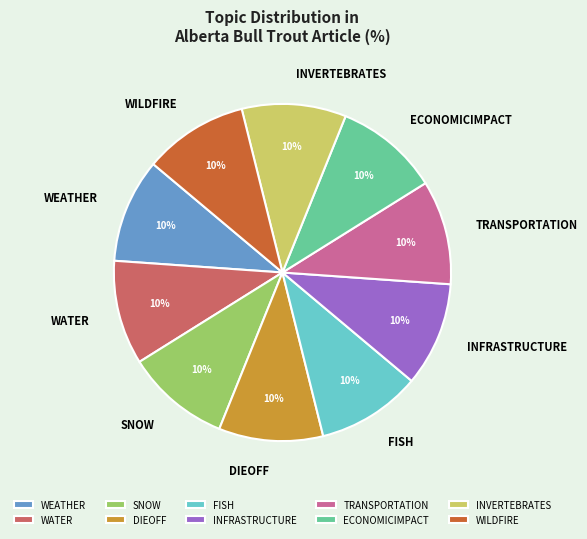

Is there a majority slice in this chart?

No